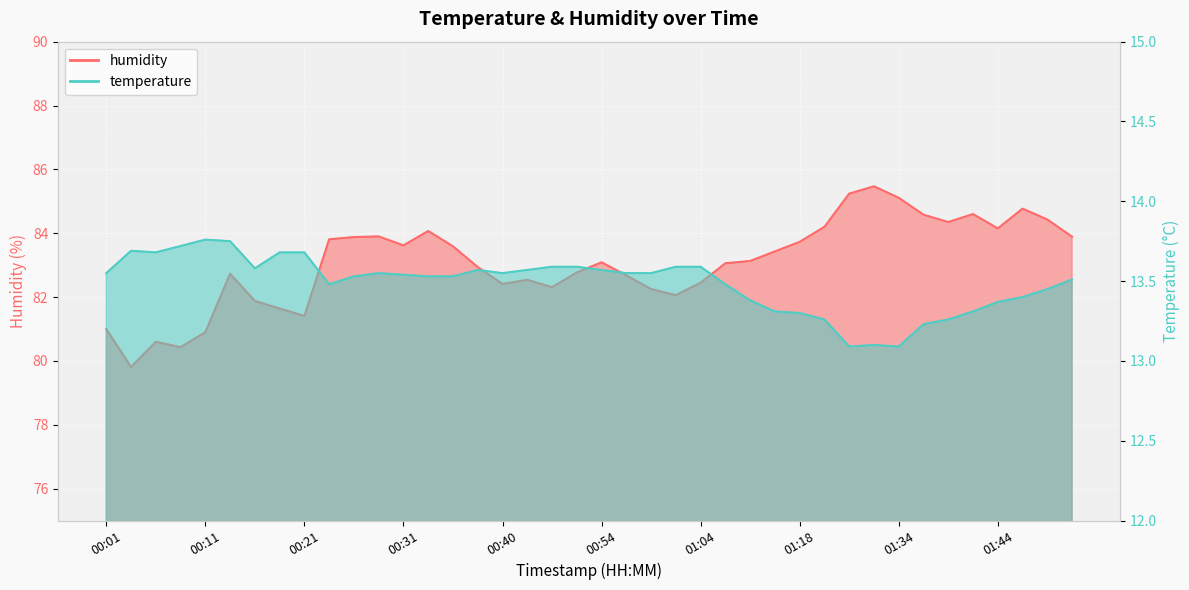

How many temperature values are between 13 and 14?

40